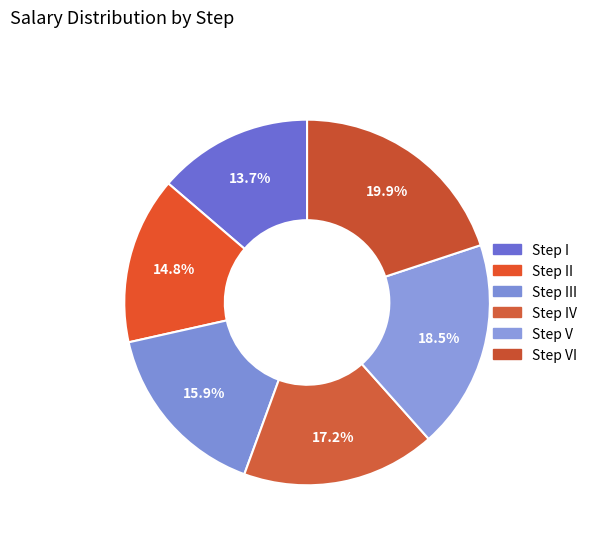

How many segments does this pie chart have?

6